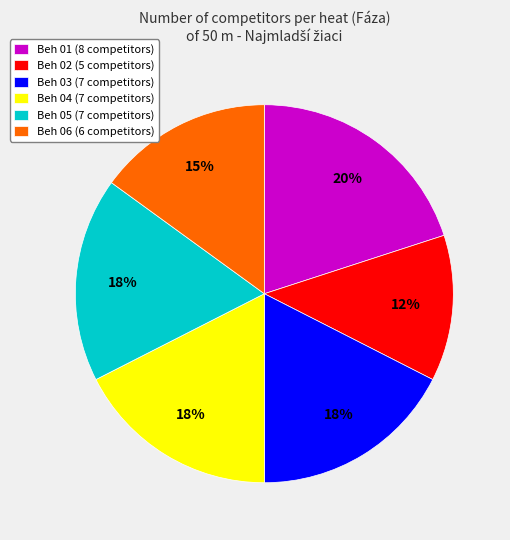

What is the smallest slice in the pie chart?

Beh 02